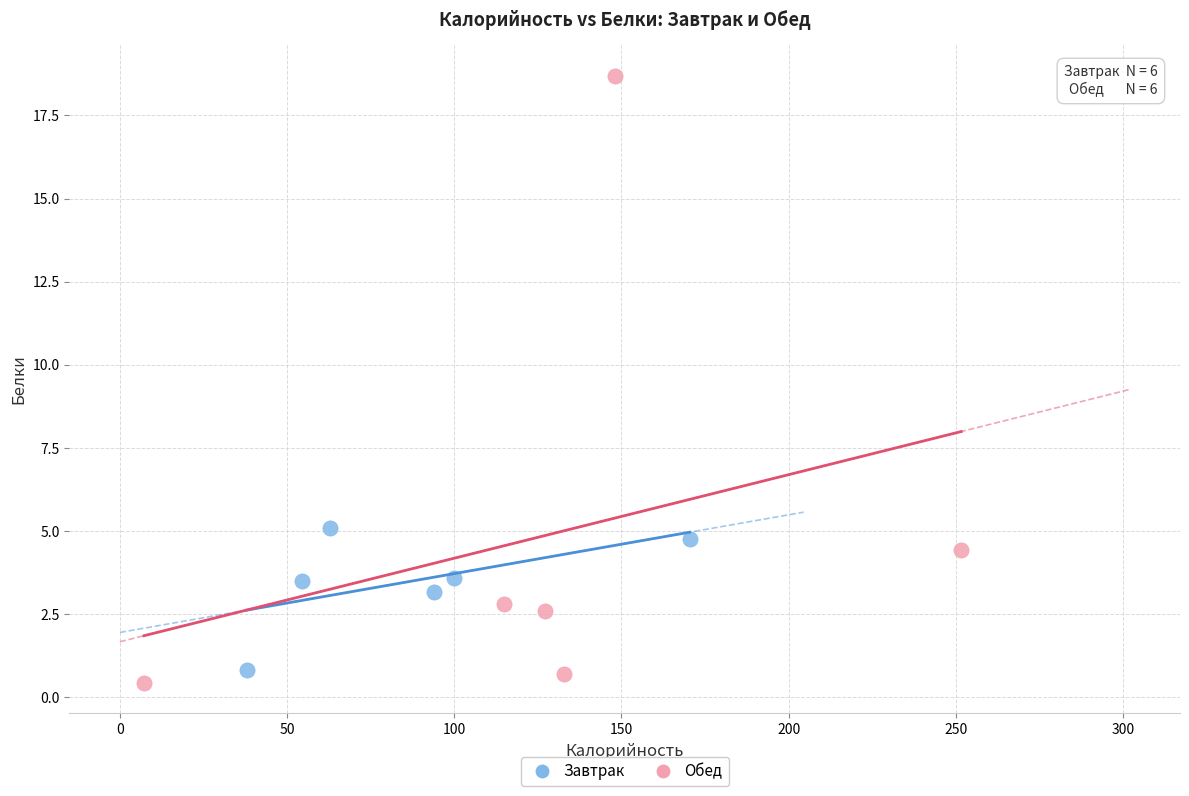

Which series reaches the maximum Y coordinate?

Обед